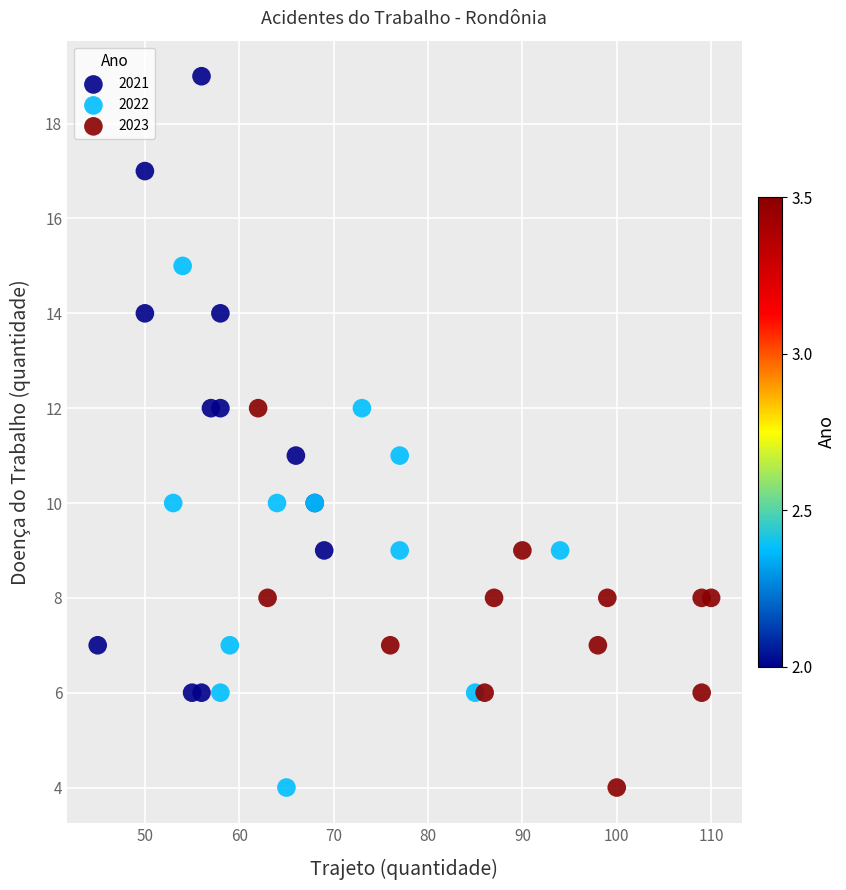

Which series has the largest Y range (max minus min)?

2021